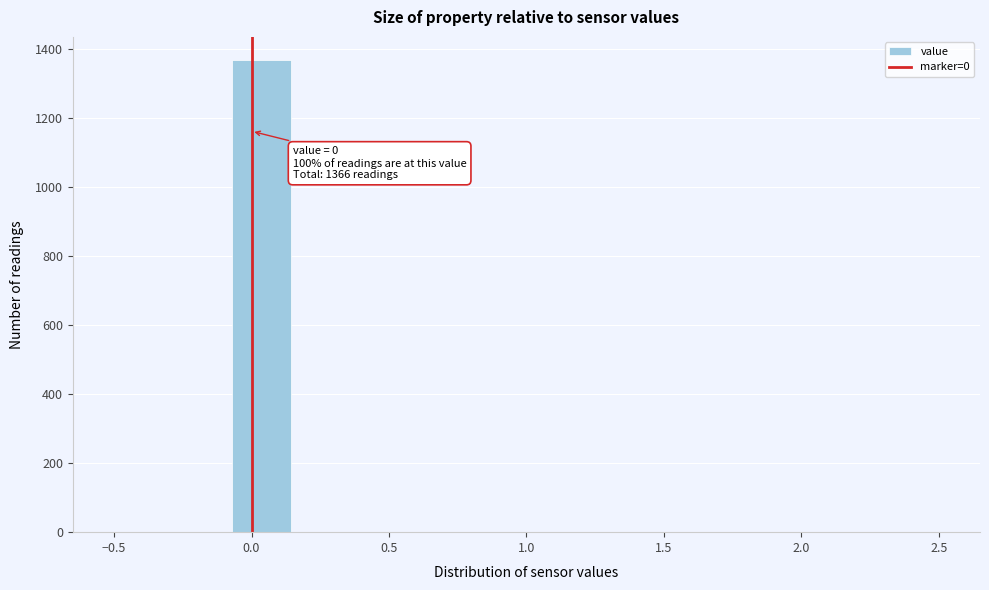

Which range on the x-axis has the tallest bar?

-0.05 to 0.15